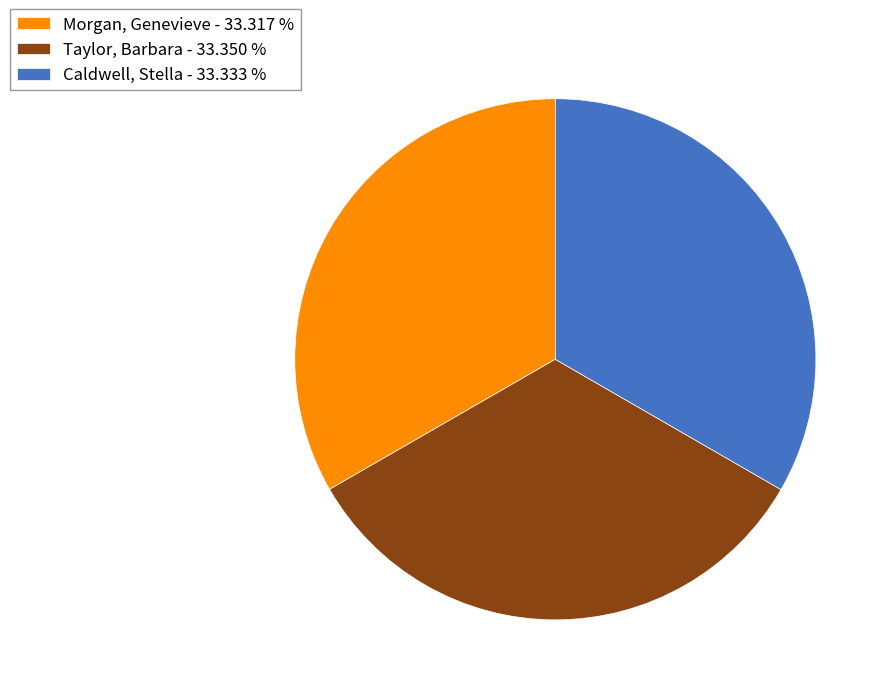

Is it true that Taylor, Barbara is 33% of the pie?

True